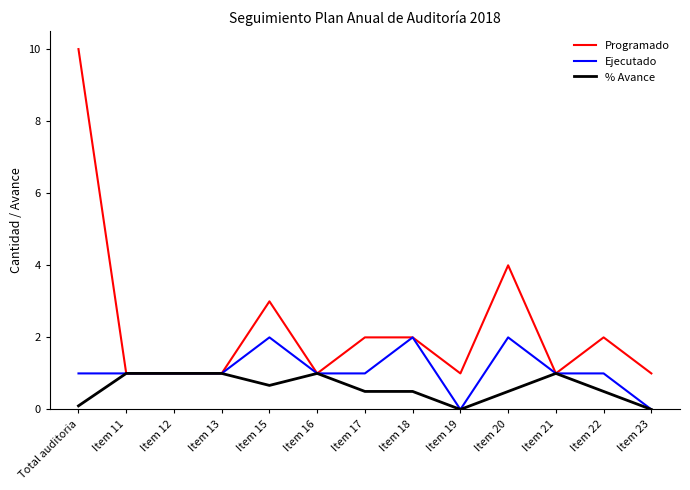

What value does the Ejecutado series have at Item 11?

1.0